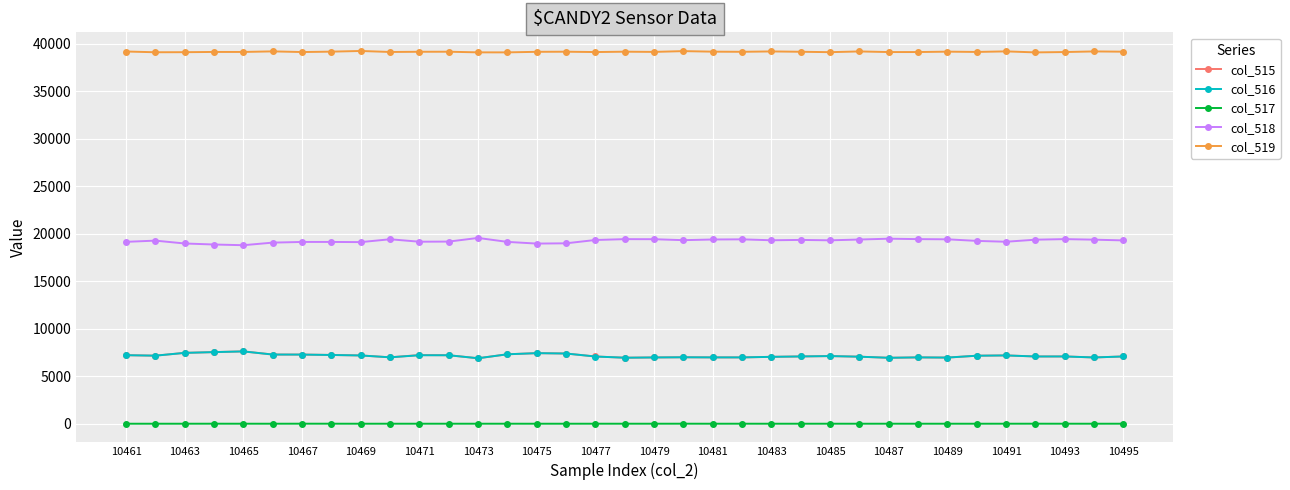

In col_516, how many points are lower than both neighbors (excluding endpoints)?

9